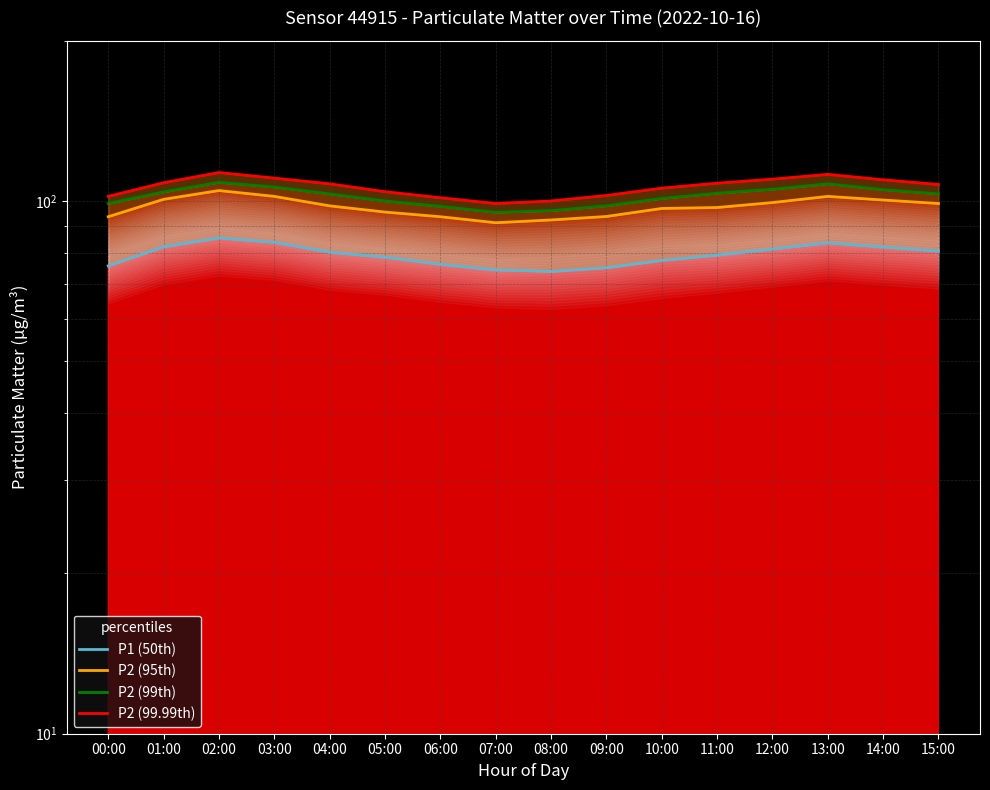

The P2 (95th) series shows 93.6 at 09:00. True or false?

True